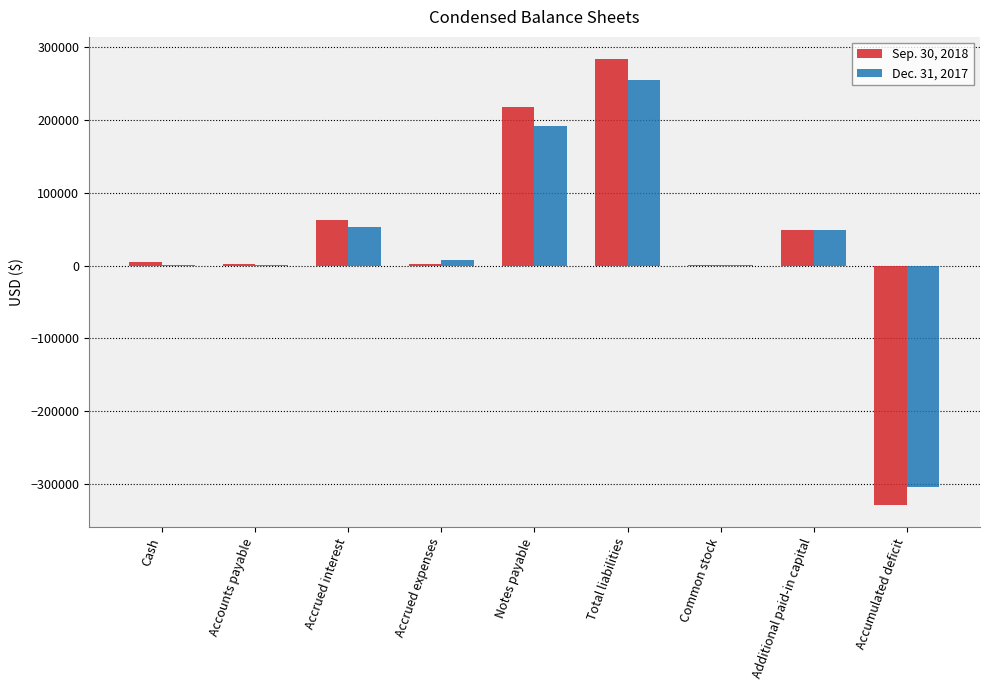

What is the total value across all series at Accumulated deficit?

-633742